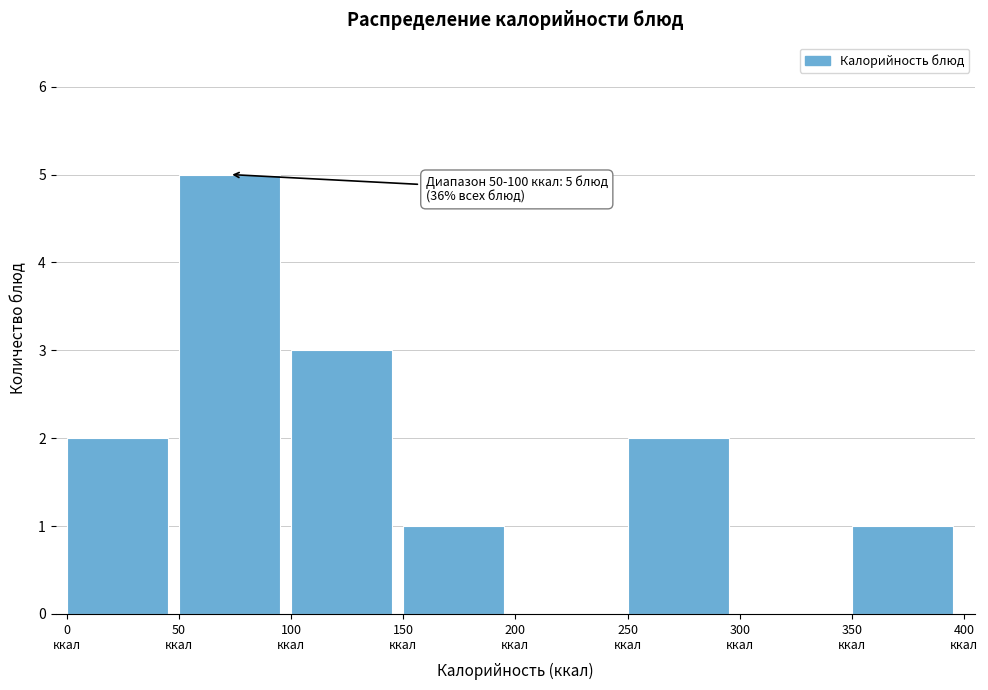

Which range on the x-axis has the tallest bar?

50 to 100